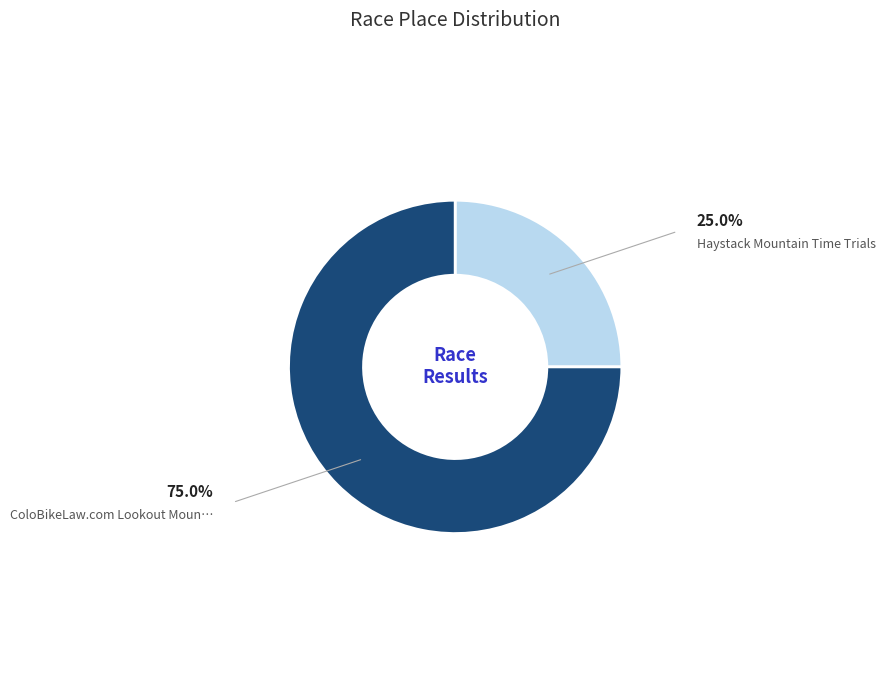

How many slices are in this pie chart?

2